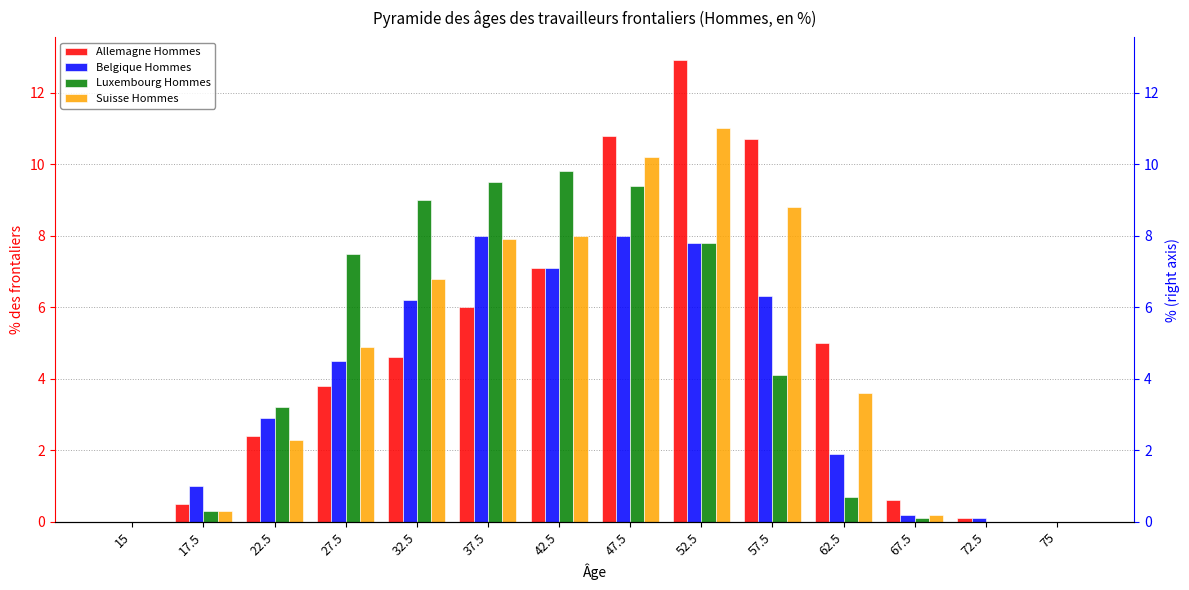

Reading left to right, list all the values displayed in this chart.

Allemagne Hommes: 0.0	0.5	2.4	3.8	4.6	6.0	7.1	10.8	12.9	10.7	5.0	0.6	0.1	0.0
Belgique Hommes: 0.0	1.0	2.9	4.5	6.2	8.0	7.1	8.0	7.8	6.3	1.9	0.2	0.1	0.0
Luxembourg Hommes: 0.0	0.3	3.2	7.5	9.0	9.5	9.8	9.4	7.8	4.1	0.7	0.1	0.0	0.0
Suisse Hommes: 0.0	0.3	2.3	4.9	6.8	7.9	8.0	10.2	11.0	8.8	3.6	0.2	0.0	0.0